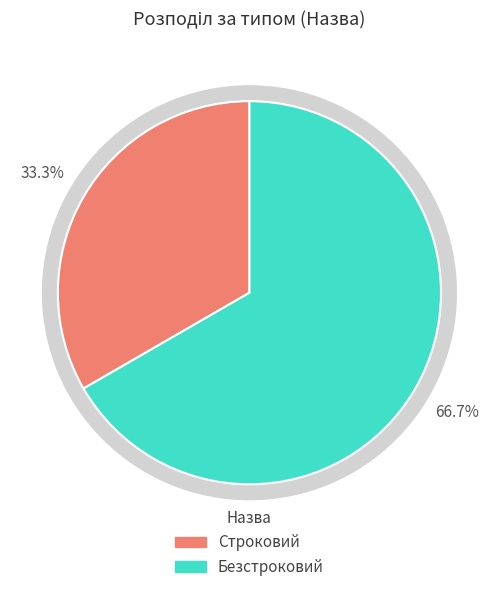

The Строковий slice represents 38% of the pie. True or false?

False